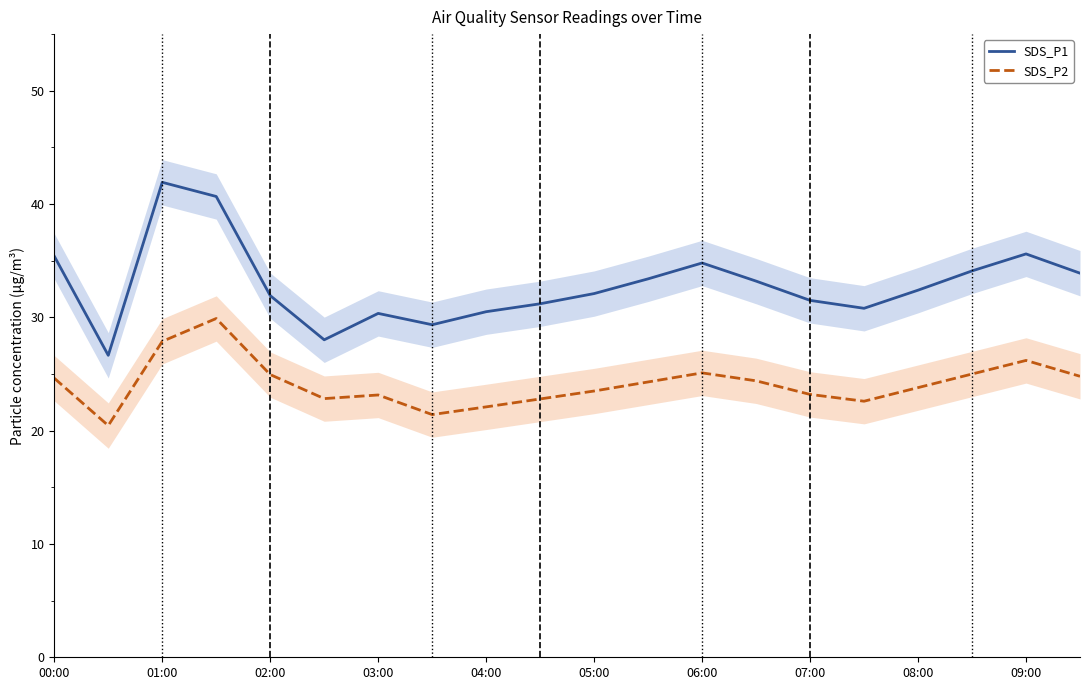

True or false: SDS_P1 and SDS_P2 intersect in this chart.

False